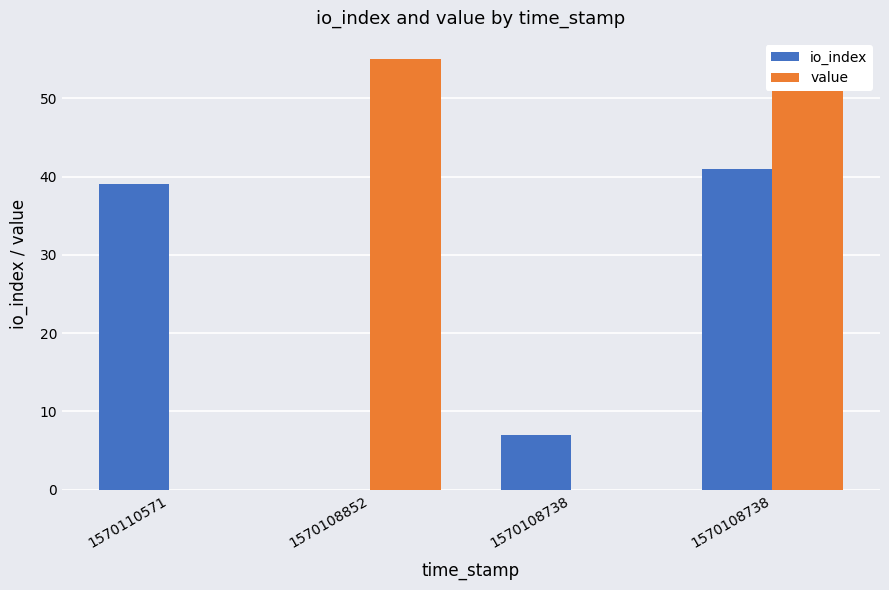

Which category has the lowest value in the io_index series?

1570108852